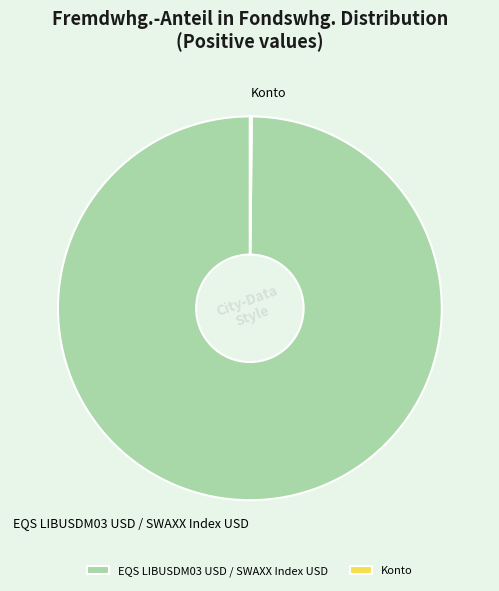

Does EQS LIBUSDM03 USD / SWAXX Index USD represent more than half of the total?

Yes